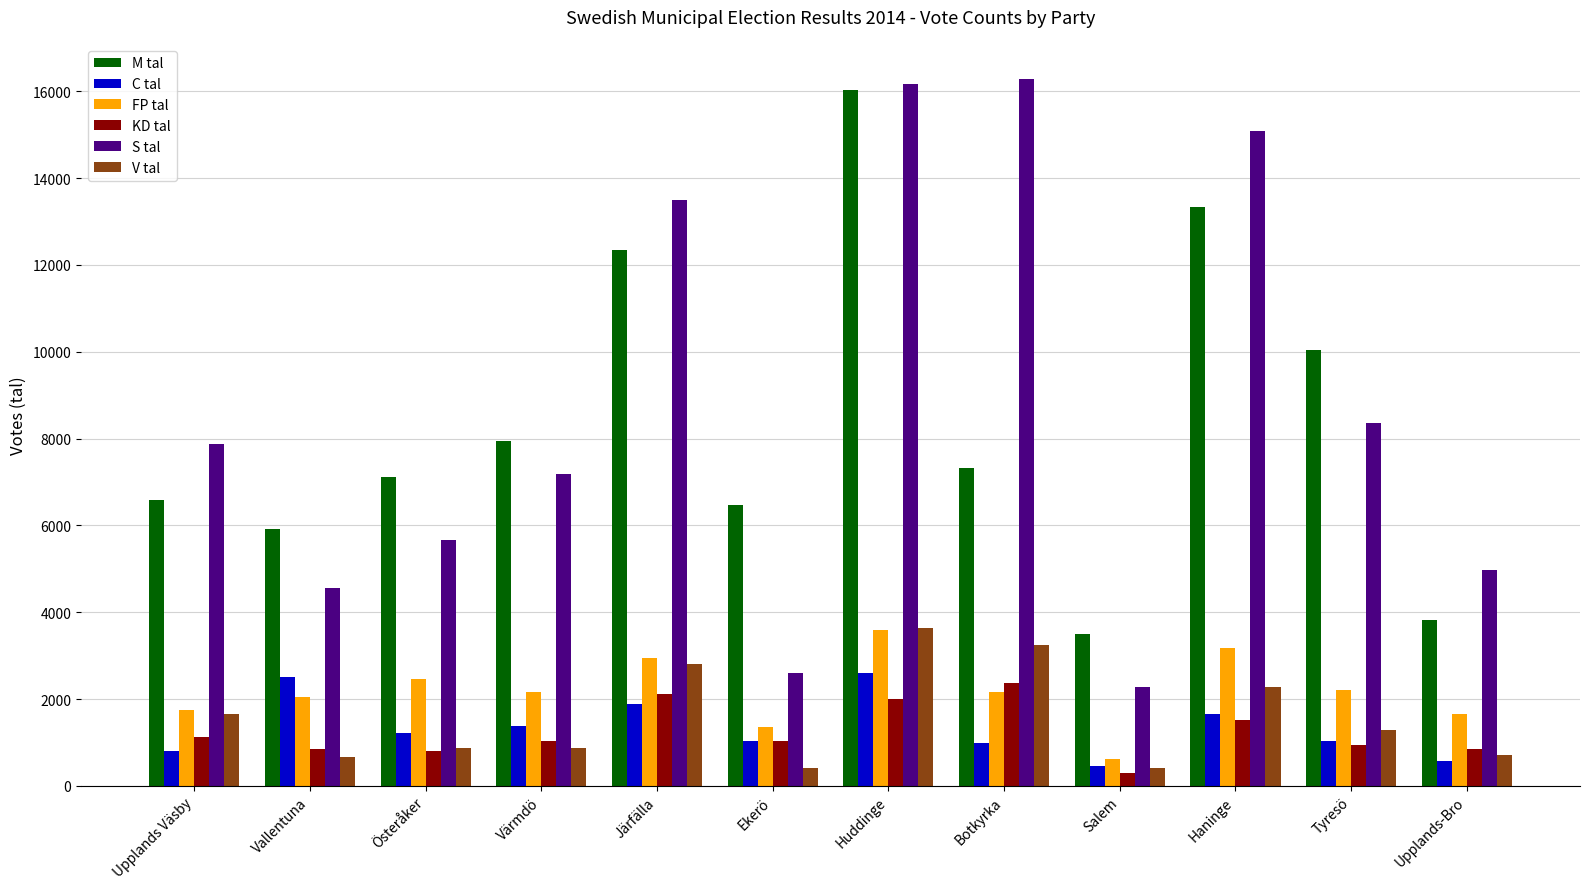

Which category has the lowest value in the M tal series?

Salem